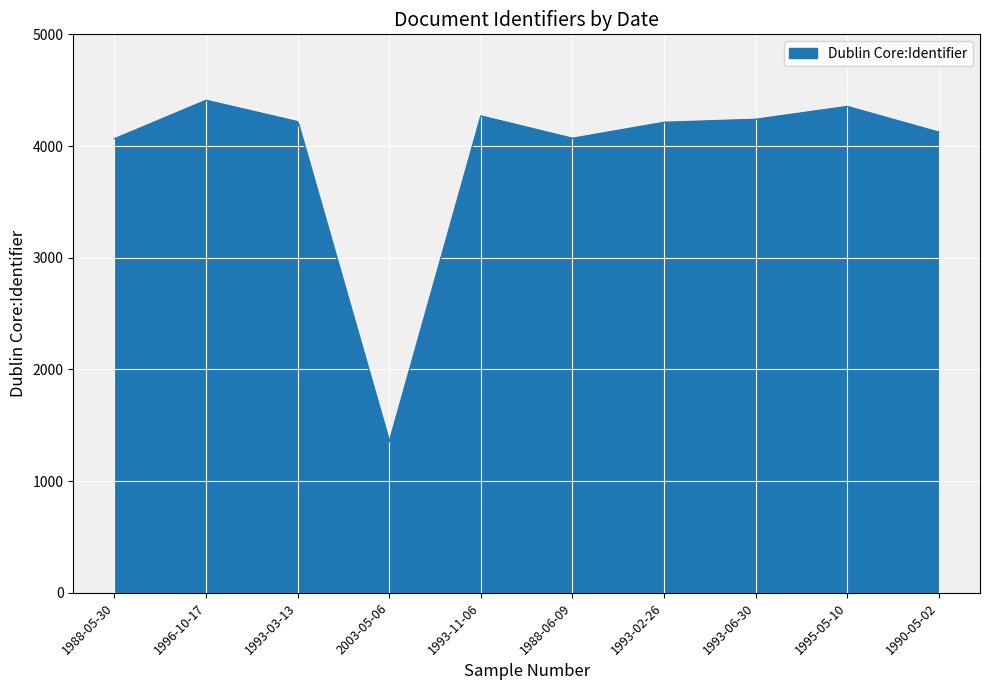

Which label corresponds to the smallest value in the chart?

2003-05-06